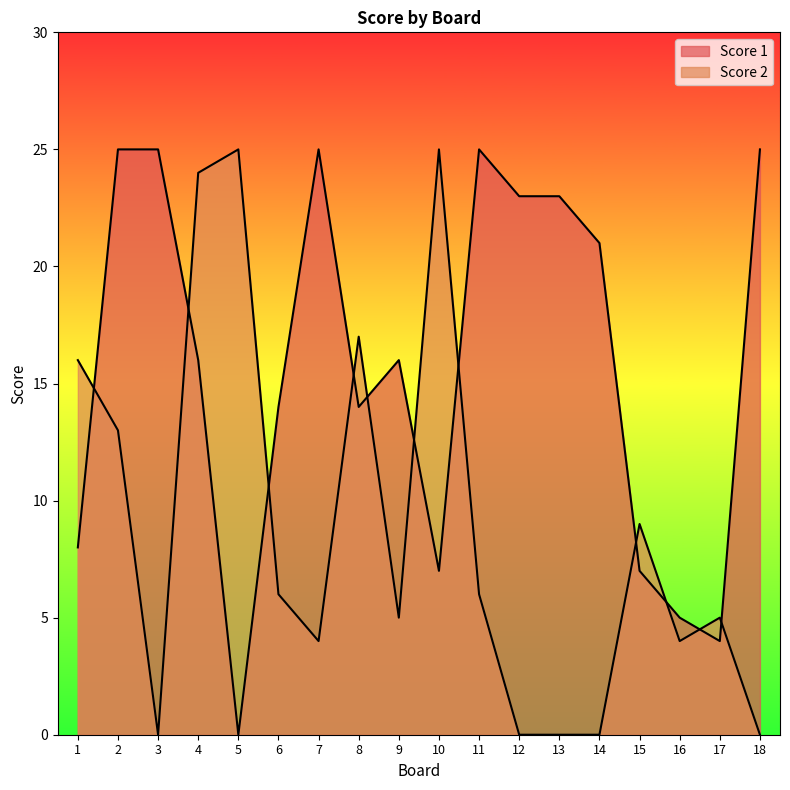

How many distinct data groups are displayed?

2